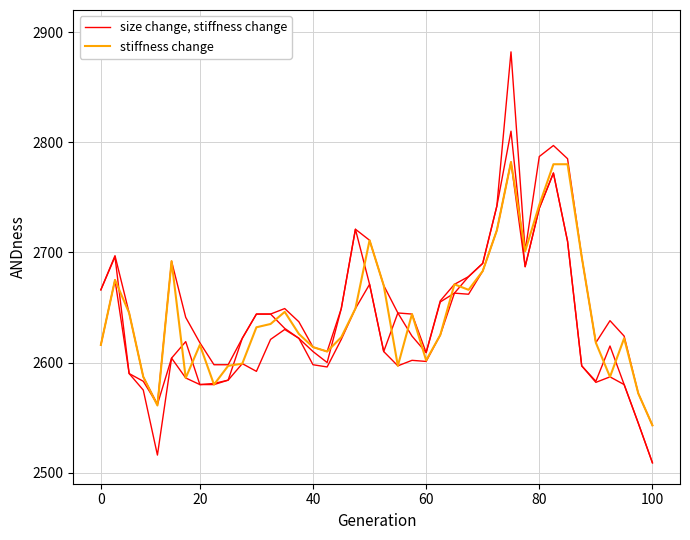

True or false: size change, stiffness change has more than 0 points higher than both neighbors.

True